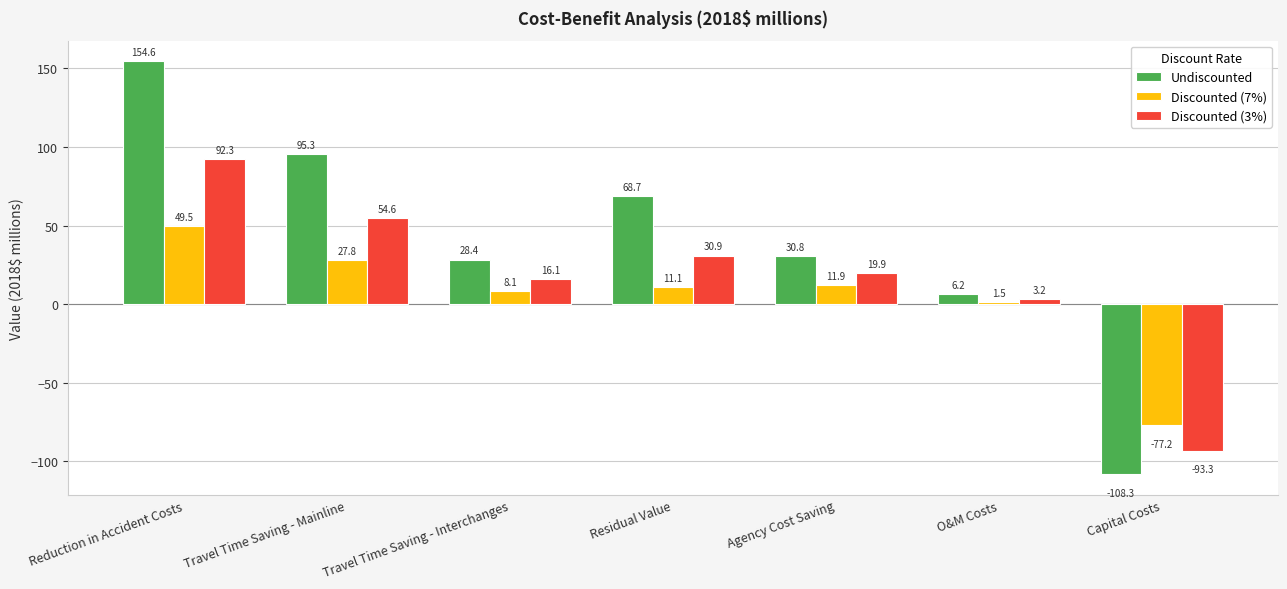

The value of Undiscounted at Reduction in Accident Costs is 104.8. True or false?

False